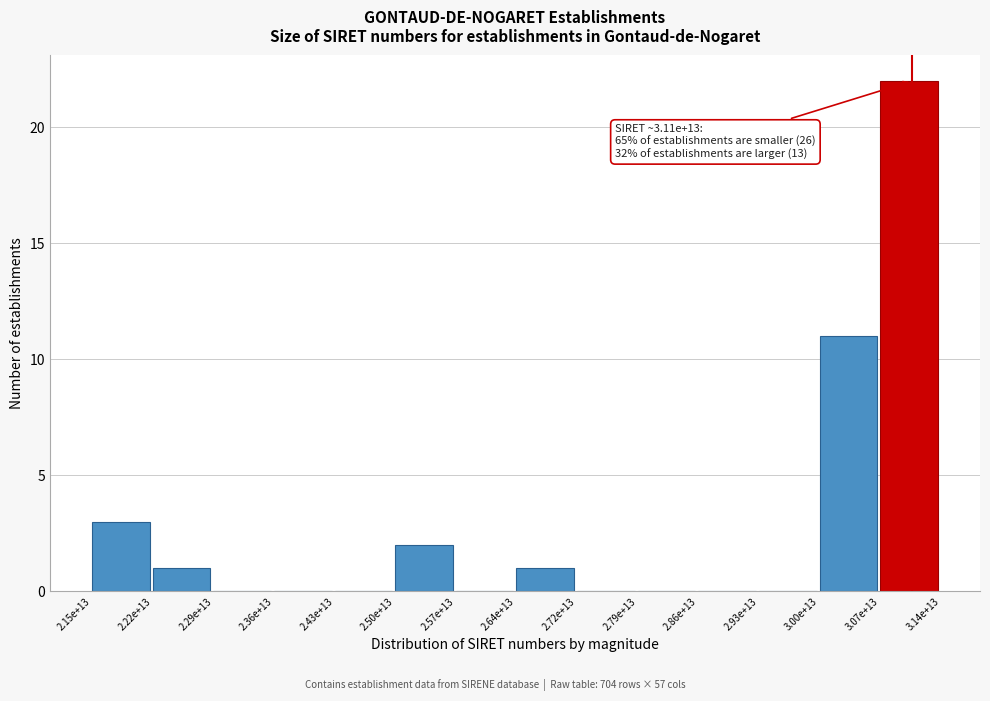

Reading right to left, list all the values displayed in this chart.

3.07e+13=22	3.00e+13=11	2.93e+13=0	2.86e+13=0	2.79e+13=0	2.72e+13=0	2.64e+13=1	2.57e+13=0	2.50e+13=2	2.43e+13=0	2.36e+13=0	2.29e+13=0	2.22e+13=1	2.15e+13=3